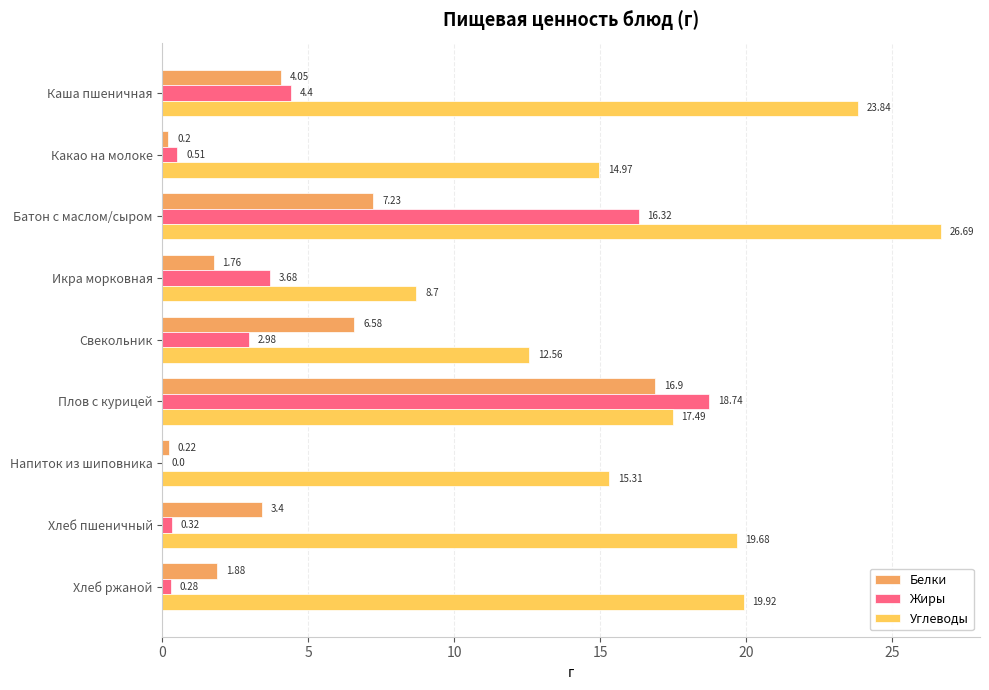

Which category has the highest value in the Белки series?

Плов с курицей